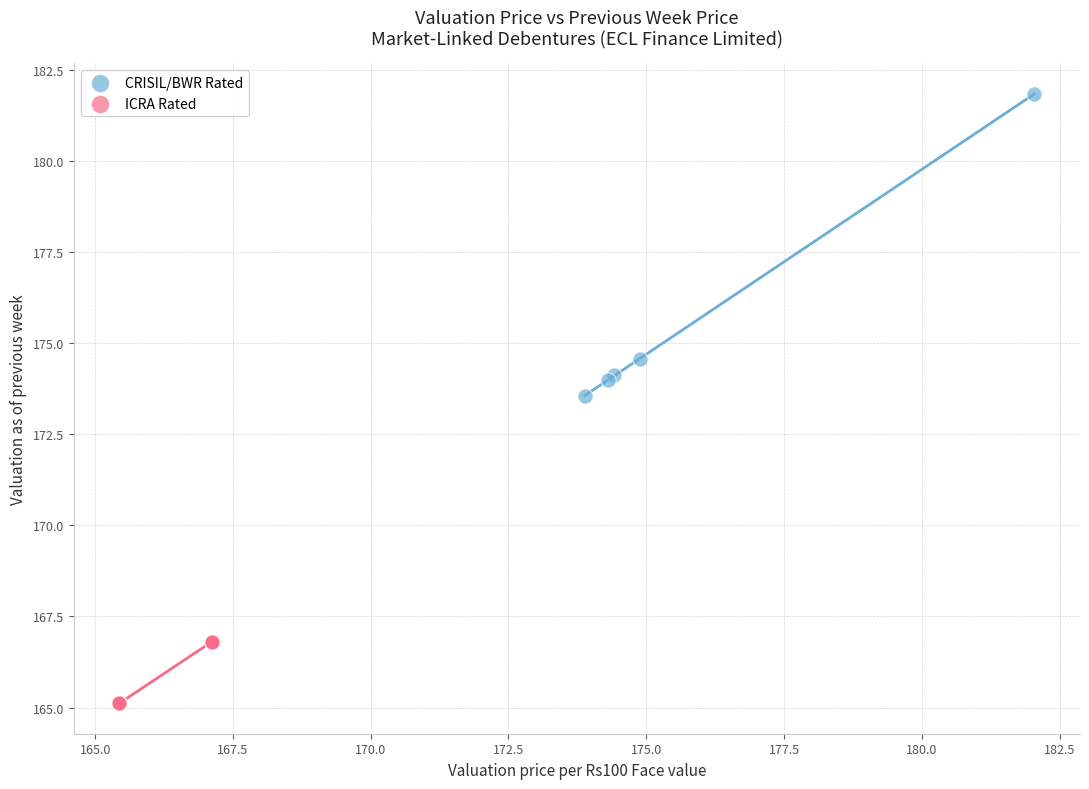

Which series has the widest spread of Y values?

CRISIL/BWR Rated